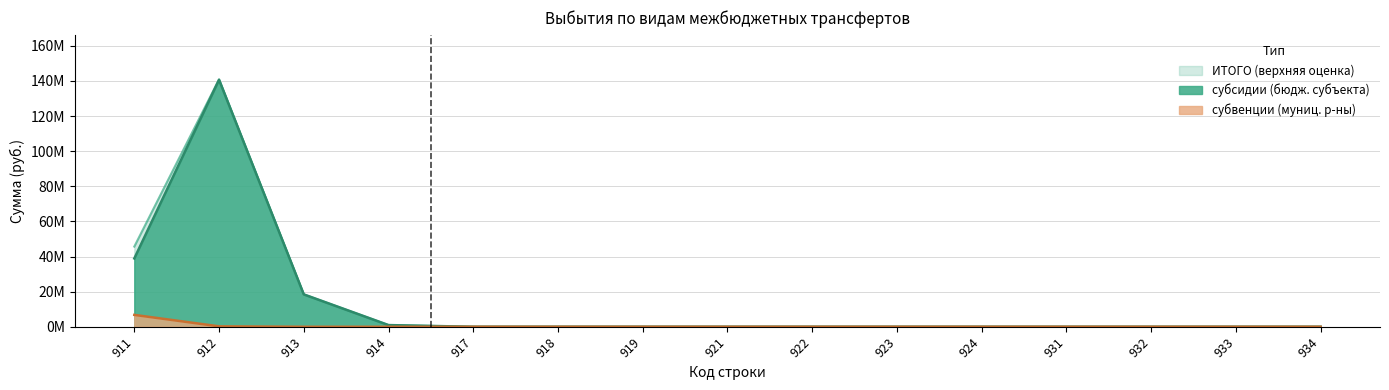

Rank the series at 912 from lowest to highest value.

субвенции (муниц. р-ны), субсидии (бюдж. субъекта), ИТОГО